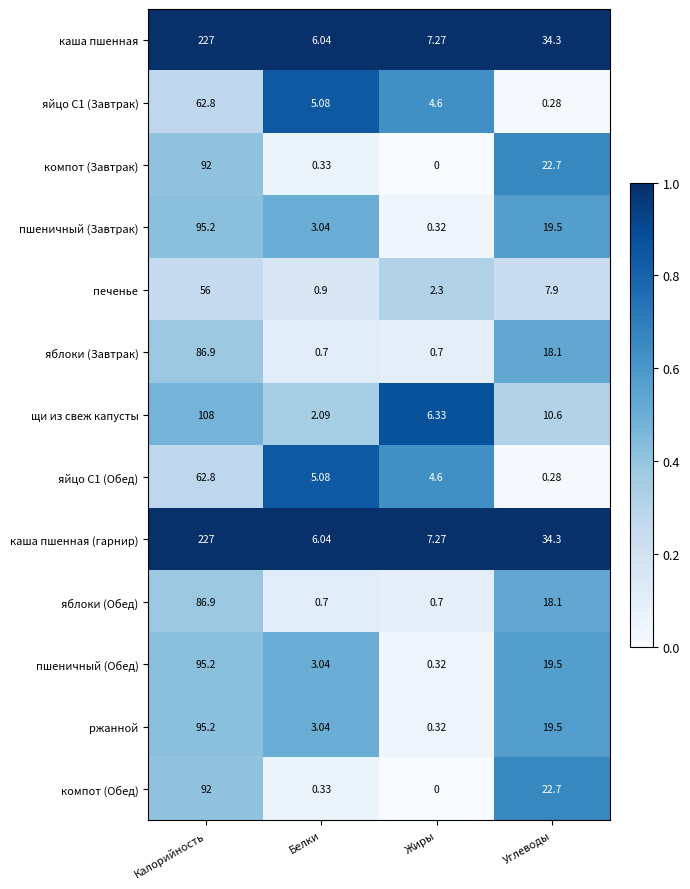

At which label does ржанной first exceed 19?

Калорийность